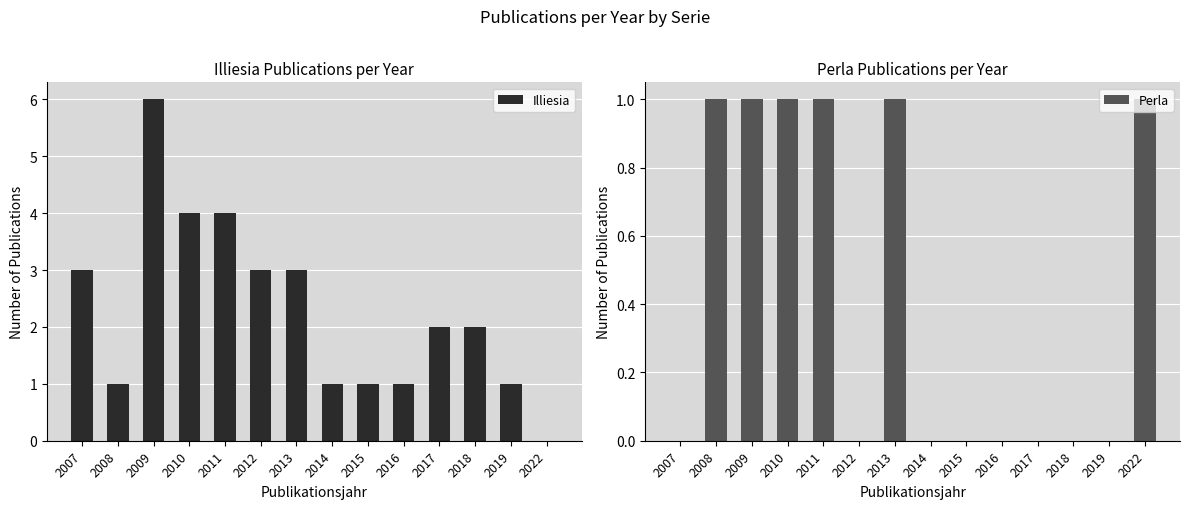

Where is Perla nearest to the value 0?

2007